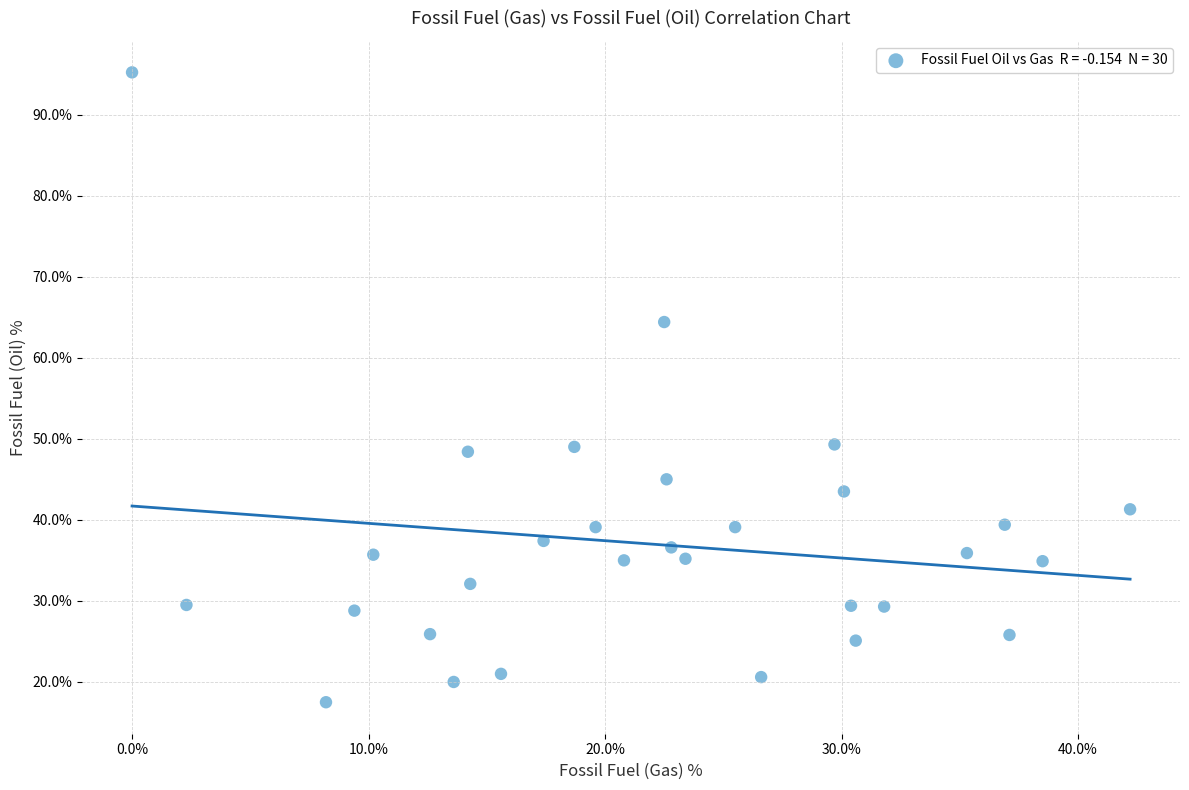

What is the range of Y values (max minus min)?

77.7